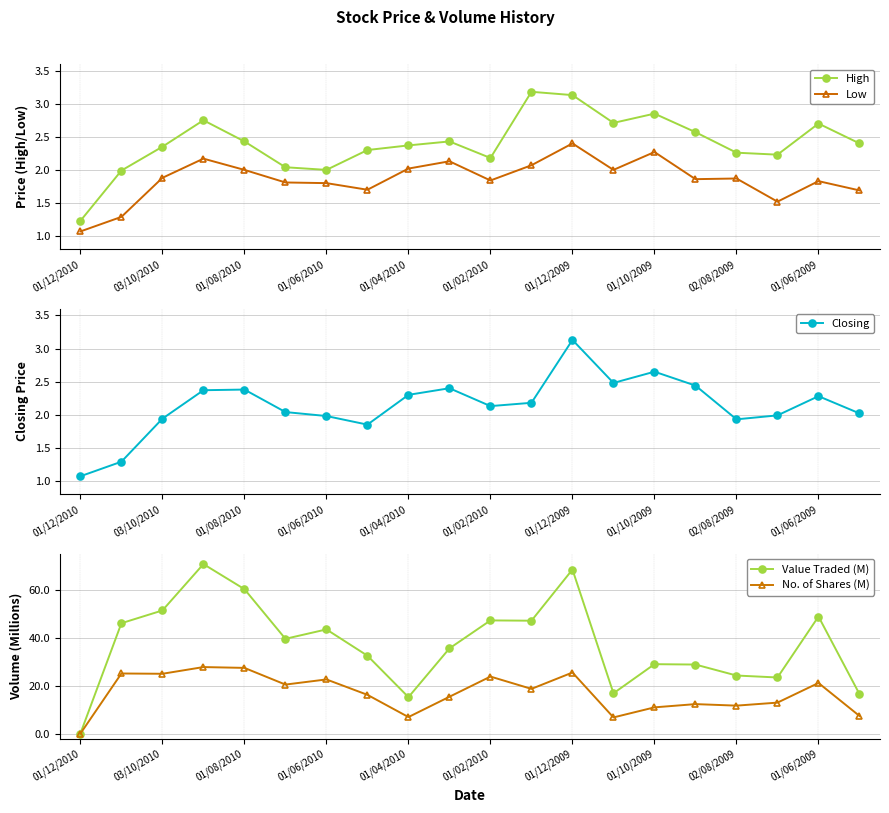

What is the value of the No. of Shares (M) point at the 14th from the left?

6.9